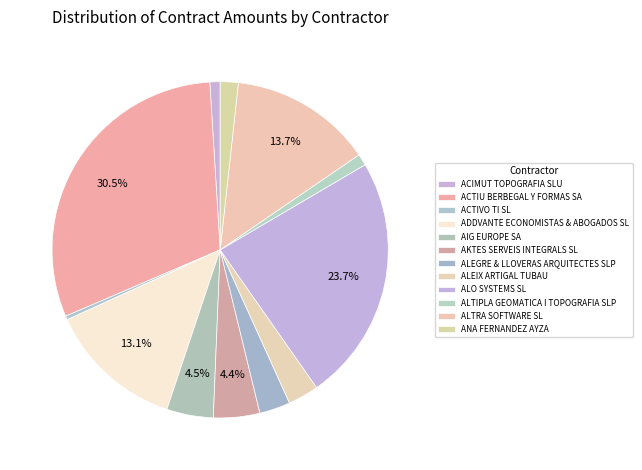

To the nearest percent, what is the difference between the ACTIU BERBEGAL Y FORMAS SA and ACIMUT TOPOGRAFIA SLU slice percentages?

29%